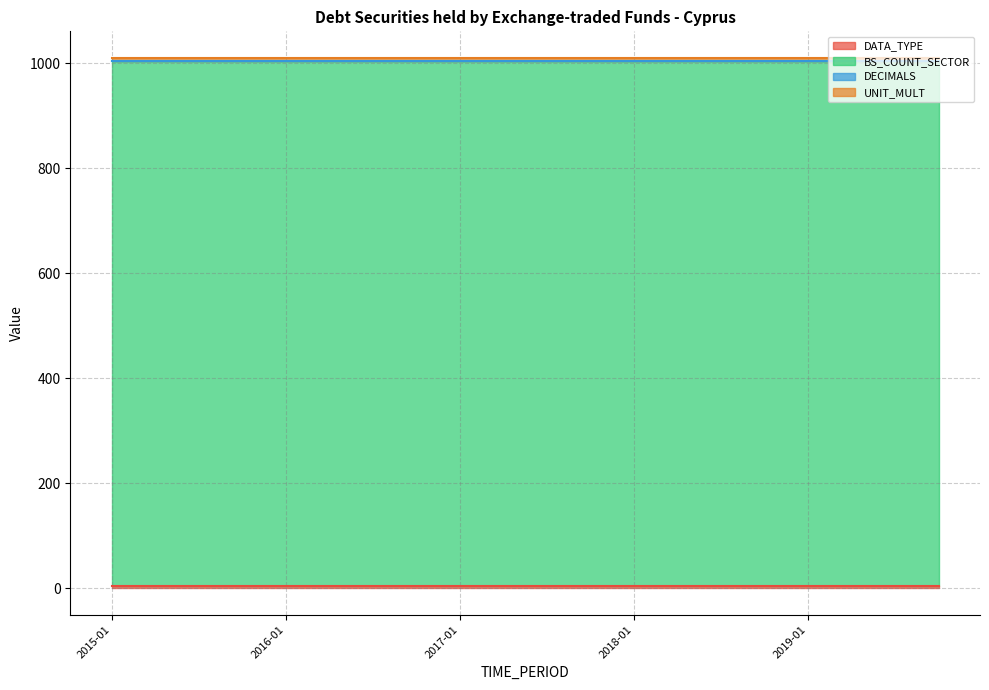

Reading left to right, list all the values displayed in this chart.

DATA_TYPE: 4	4	4	4	4	4	4	4	4	4	4	4	4	4	4	4	4	4	4	4
BS_COUNT_SECTOR: 1000	1000	1000	1000	1000	1000	1000	1000	1000	1000	1000	1000	1000	1000	1000	1000	1000	1000	1000	1000
DECIMALS: 0	0	0	0	0	0	0	0	0	0	0	0	0	0	0	0	0	0	0	0
UNIT_MULT: 6	6	6	6	6	6	6	6	6	6	6	6	6	6	6	6	6	6	6	6